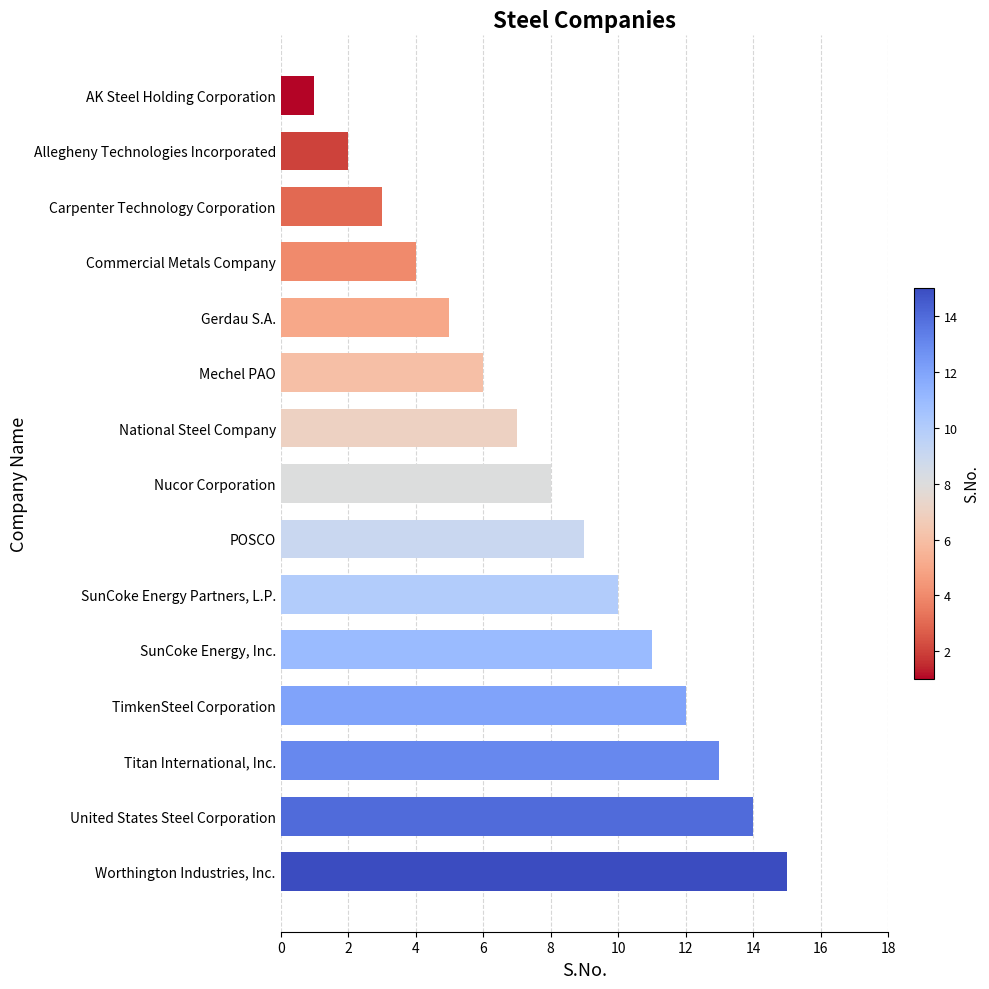

Reading bottom to top, transcribe all the data shown in this chart.

Worthington Industries, Inc.=15	United States Steel Corporation=14	Titan International, Inc.=13	TimkenSteel Corporation=12	SunCoke Energy, Inc.=11	SunCoke Energy Partners, L.P.=10	POSCO=9	Nucor Corporation=8	National Steel Company=7	Mechel PAO=6	Gerdau S.A.=5	Commercial Metals Company=4	Carpenter Technology Corporation=3	Allegheny Technologies Incorporated=2	AK Steel Holding Corporation=1